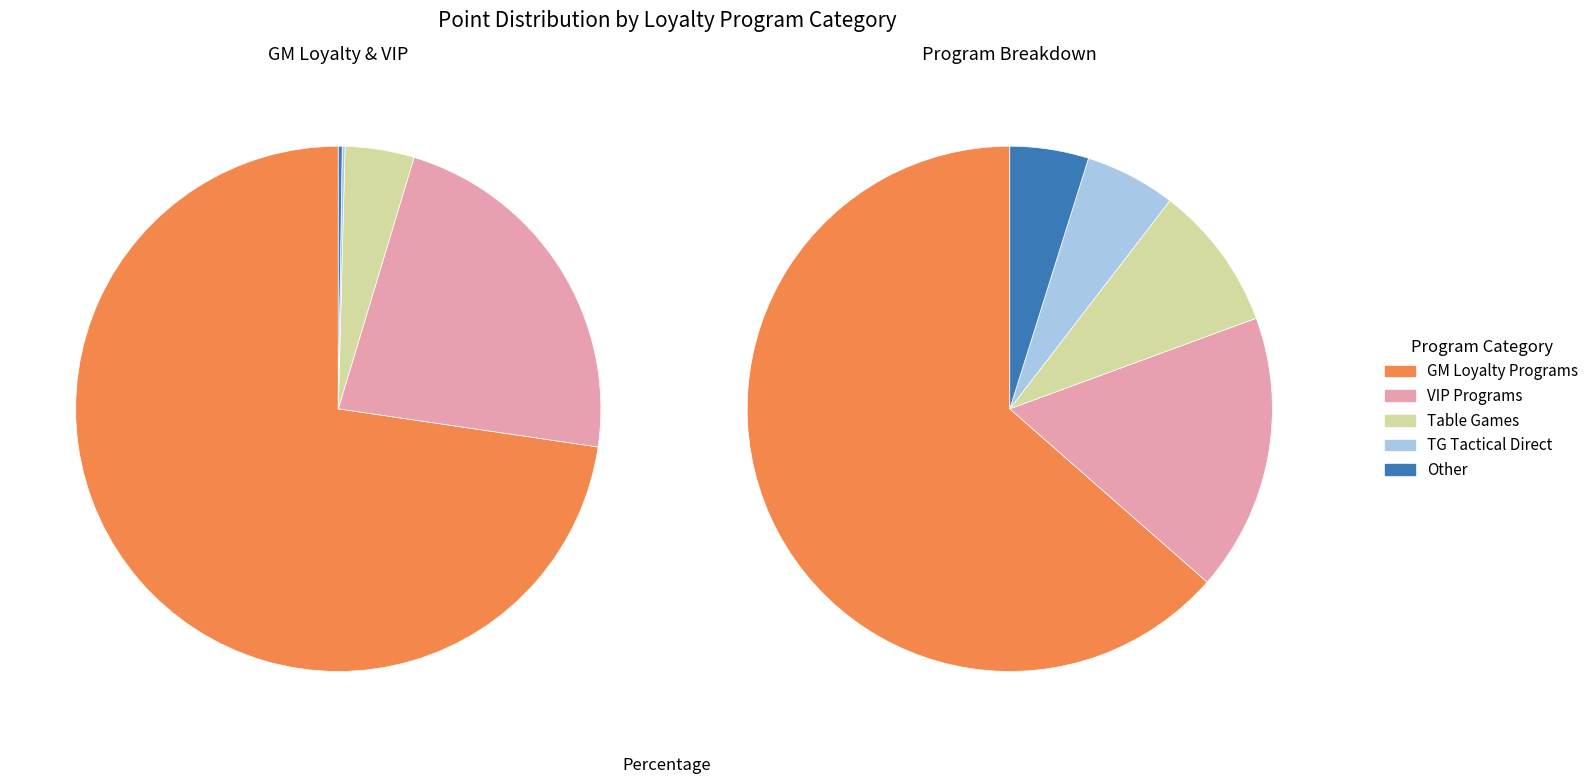

Which category has the biggest portion of the pie?

GM LOYALTY PROGRAM(DO NO